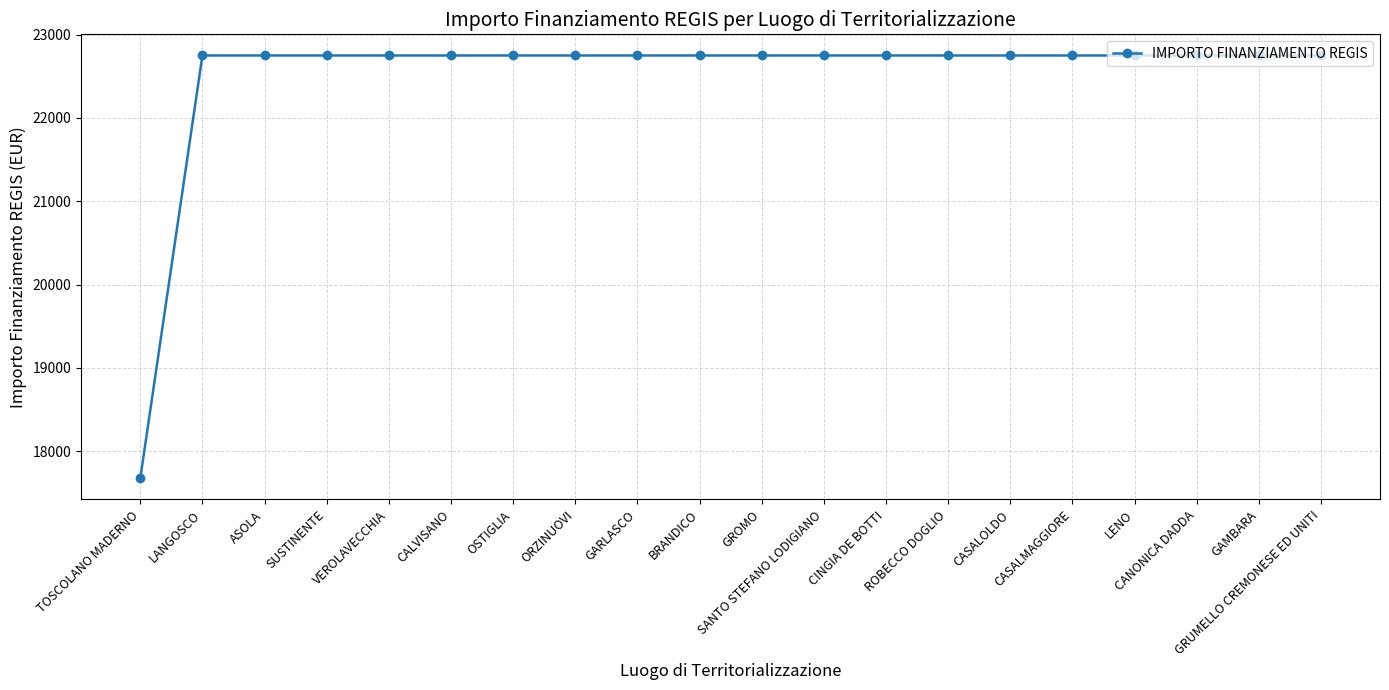

Which label corresponds to the smallest value in the chart?

TOSCOLANO MADERNO